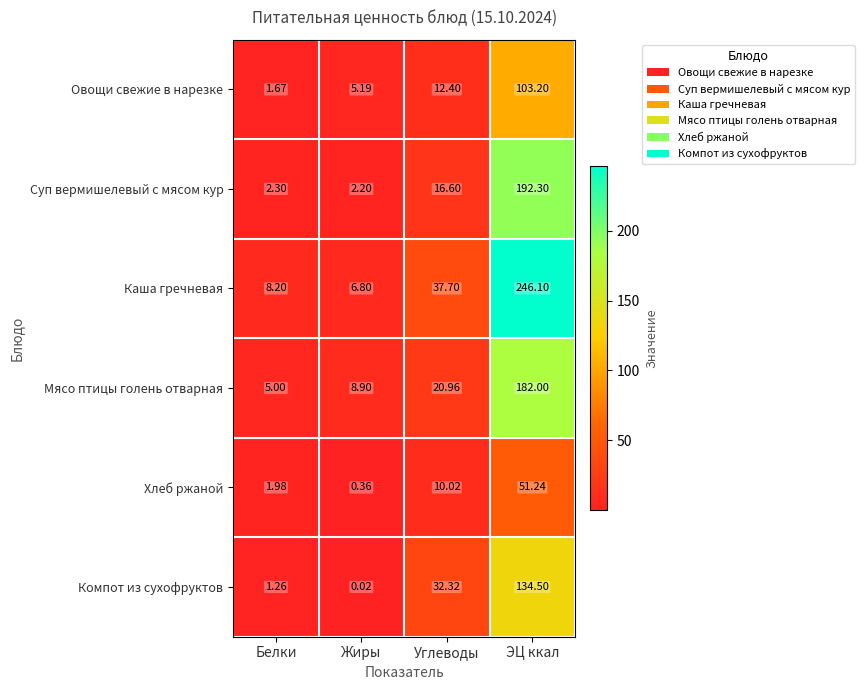

At which label does Компот из сухофруктов first exceed 32?

Углеводы